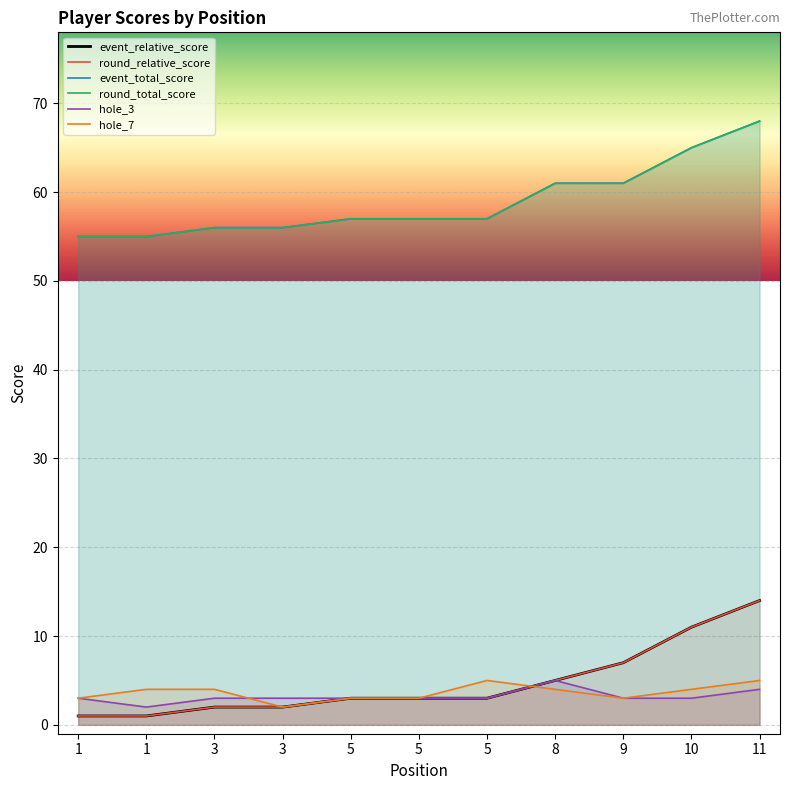

What is the total value across all series at 3?

123